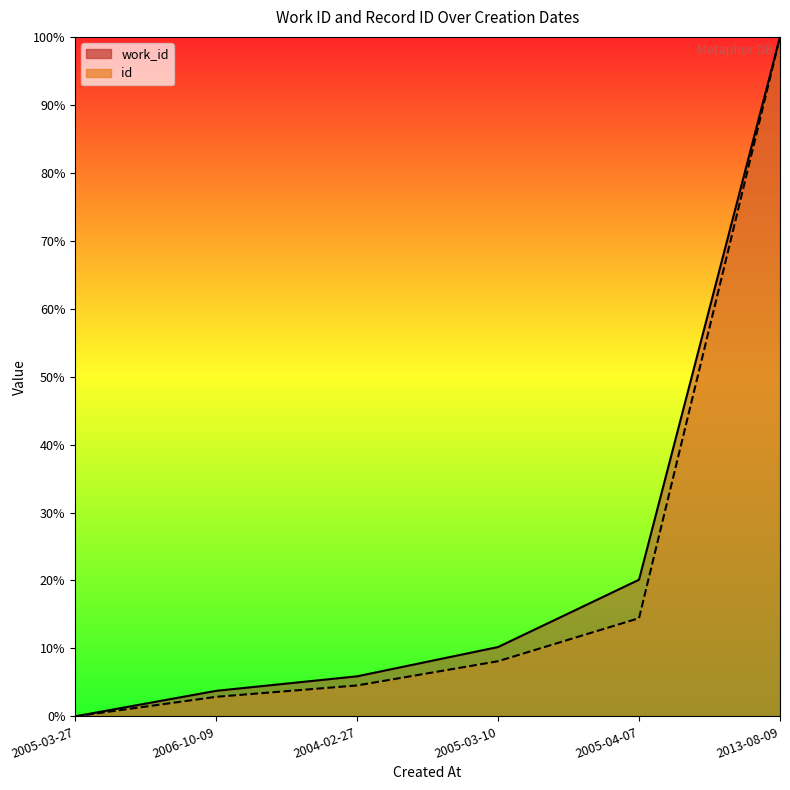

List the series in order of their overall mean, highest first.

work_id line, id line